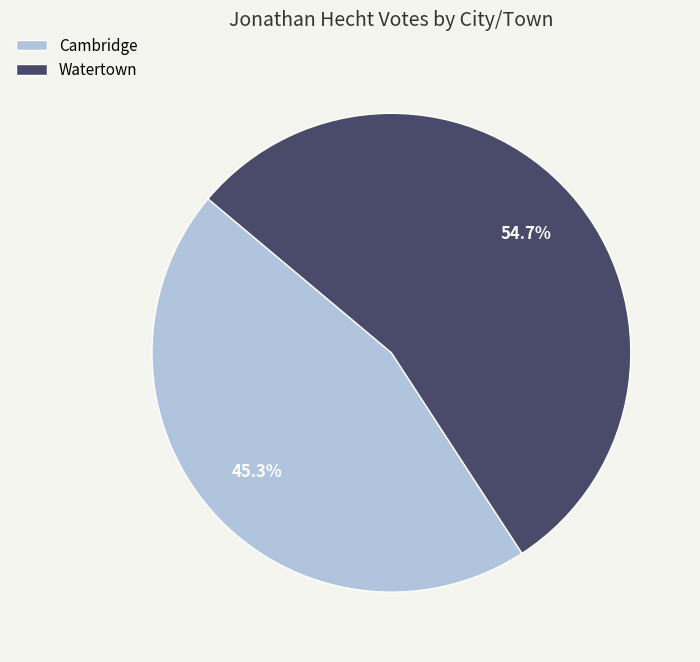

Which slice is the smallest?

Cambridge